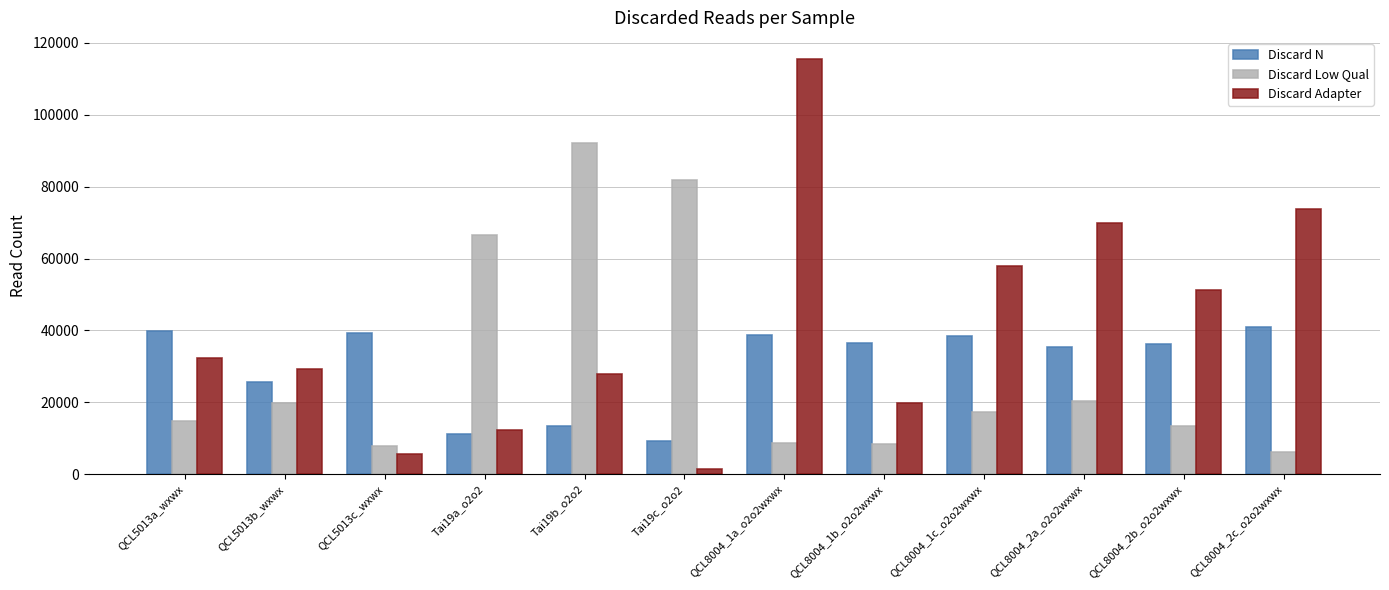

How many bars are there in each group?

3